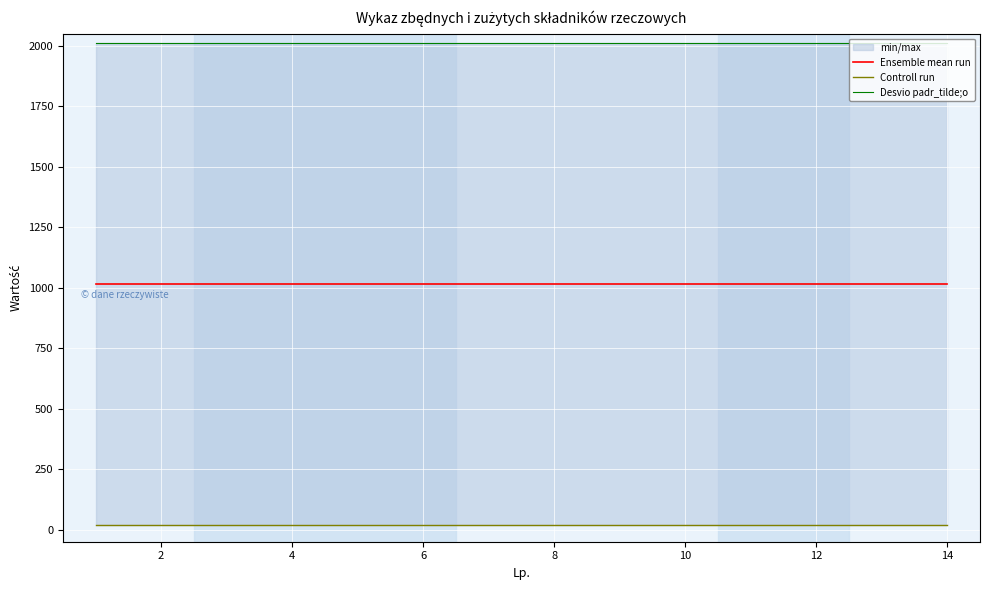

True or false: Controll run and Ensemble mean run intersect in this chart.

False